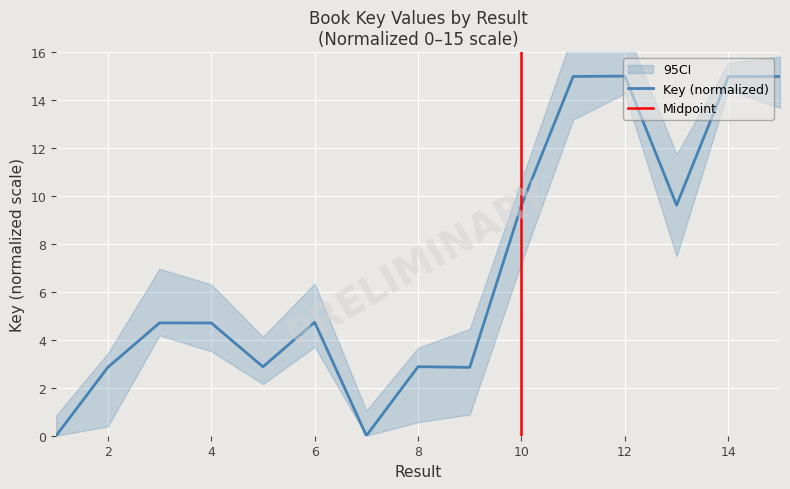

True or false: the data shows 14.9 at 13.

False